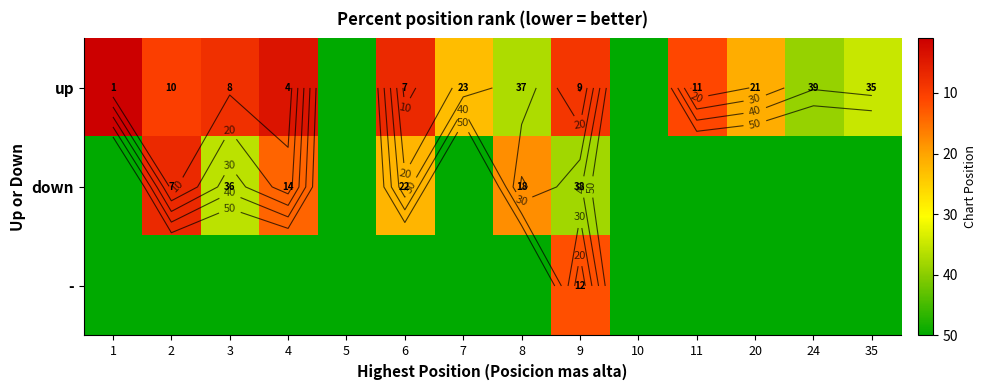

True or false: down has a value of 67 at 24.

False